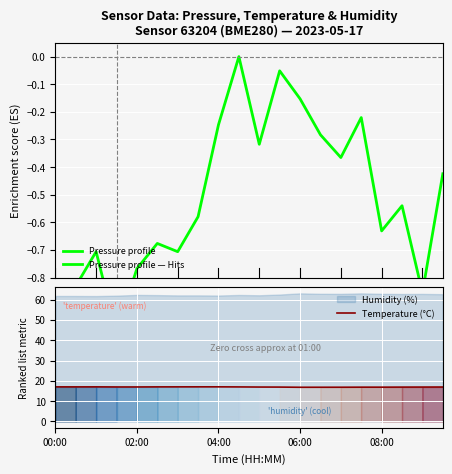

True or false: Temperature (°C) has more than 0 points higher than both neighbors.

True